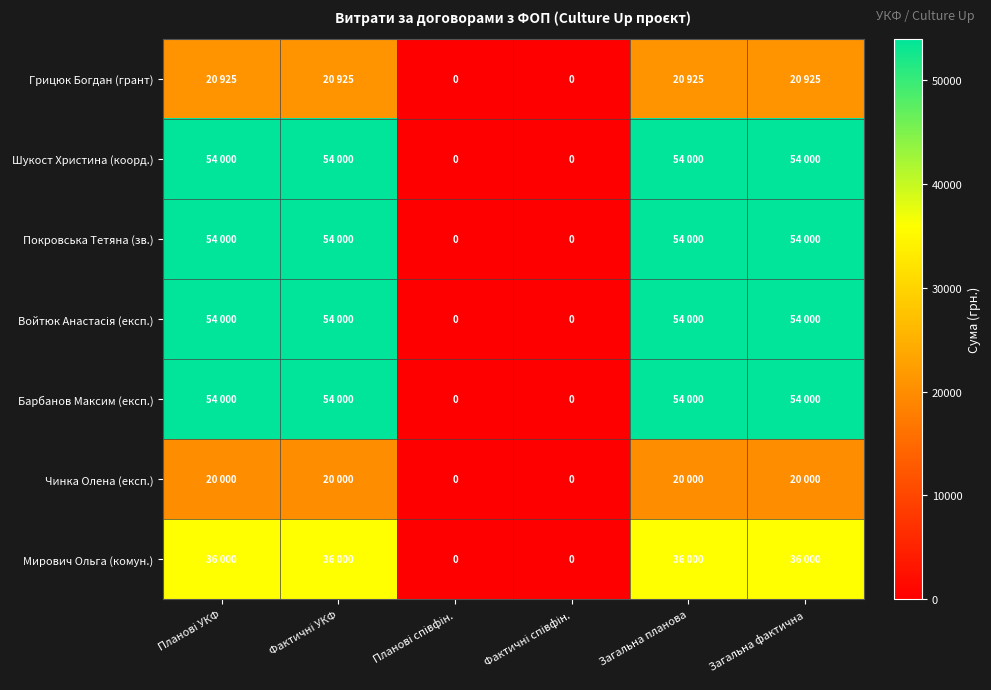

Which category has the highest value in the Покровська Тетяна (зв.) series?

Планові УКФ